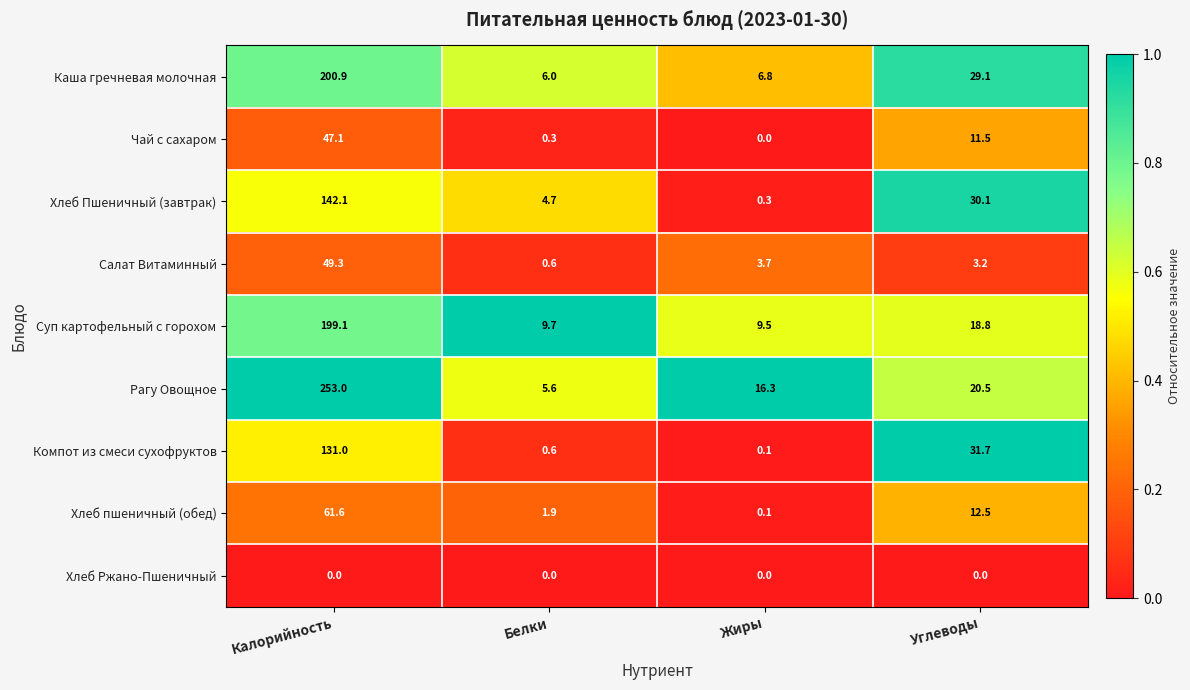

Between Калорийность and Жиры, which series saw the biggest shift?

Рагу Овощное